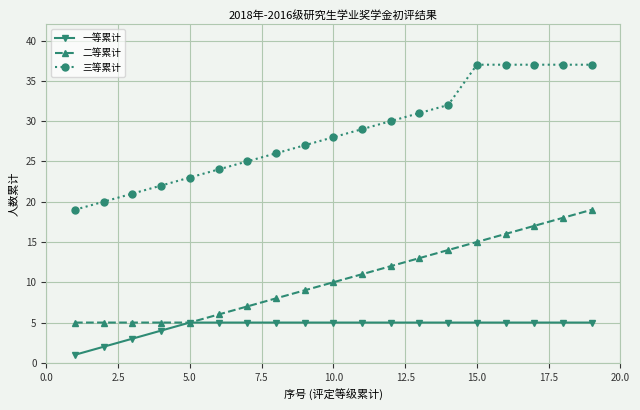

List the series in order of their overall mean, highest first.

三等累计, 二等累计, 一等累计